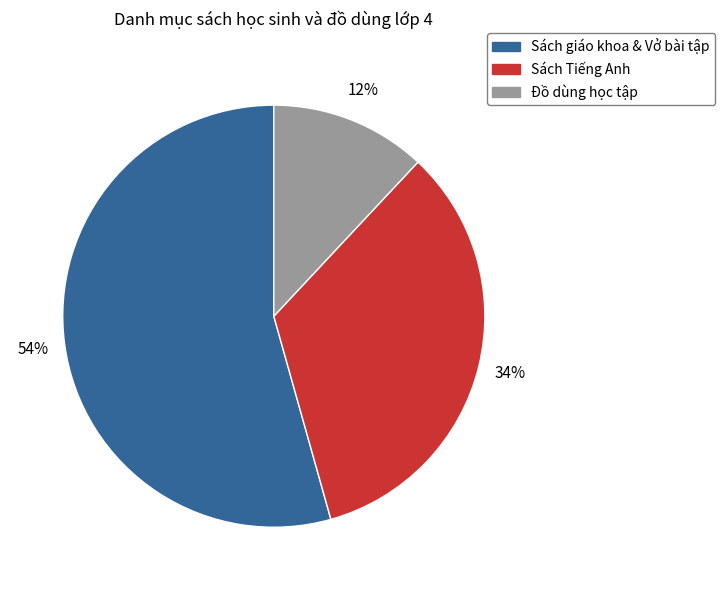

To the nearest percent, what is the average slice percentage?

33%